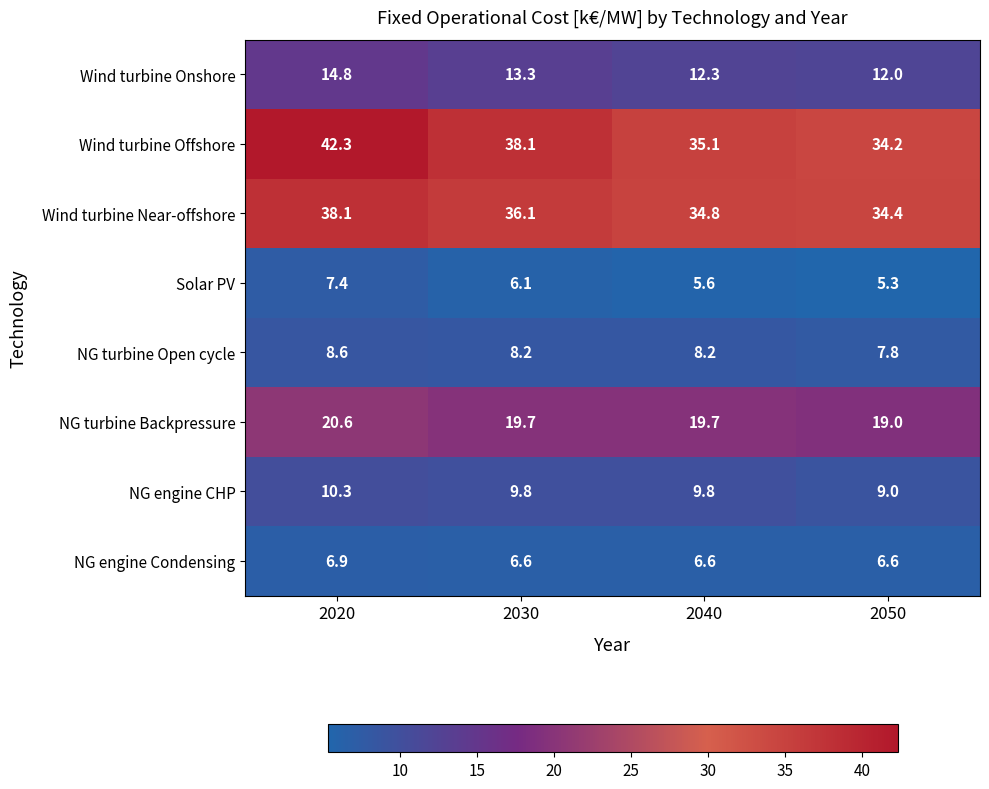

What is the sum of the NG engine CHP values at 2050 and 2020?

19.3